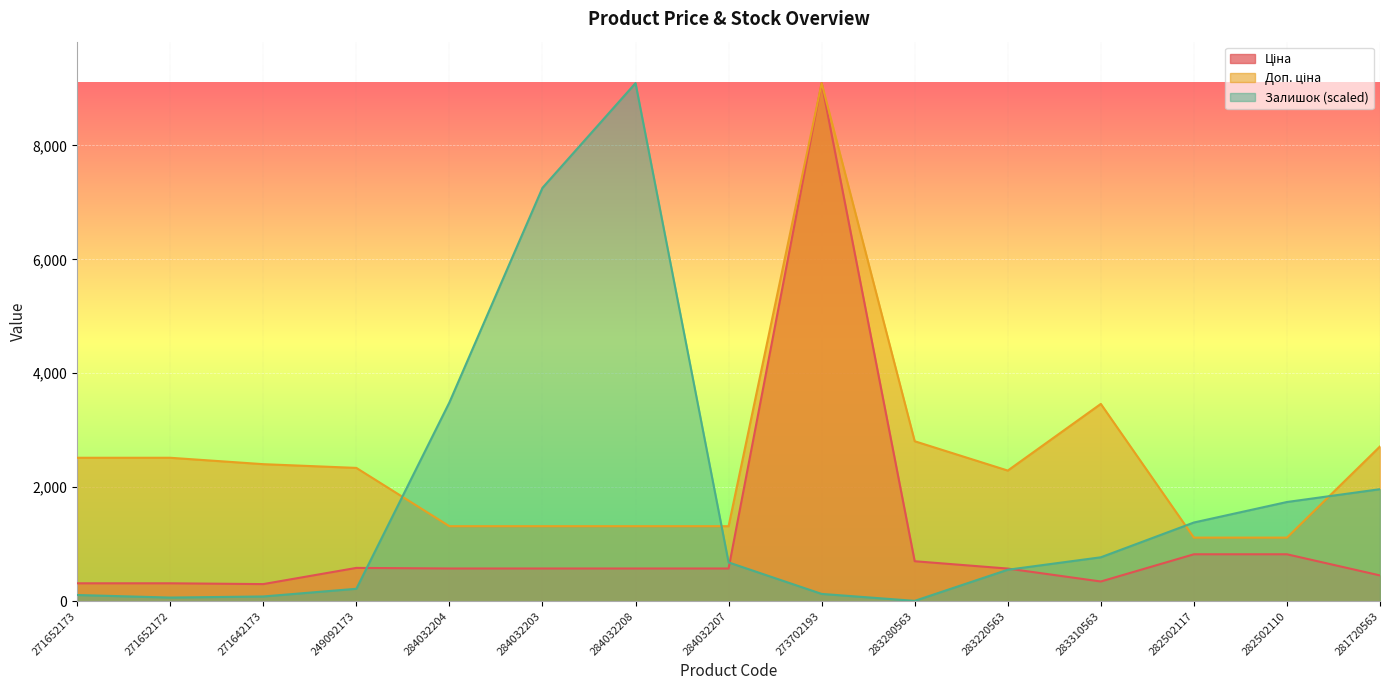

Rank the series at 271652173 from lowest to highest value.

Залишок, Ціна, Доп. ціна